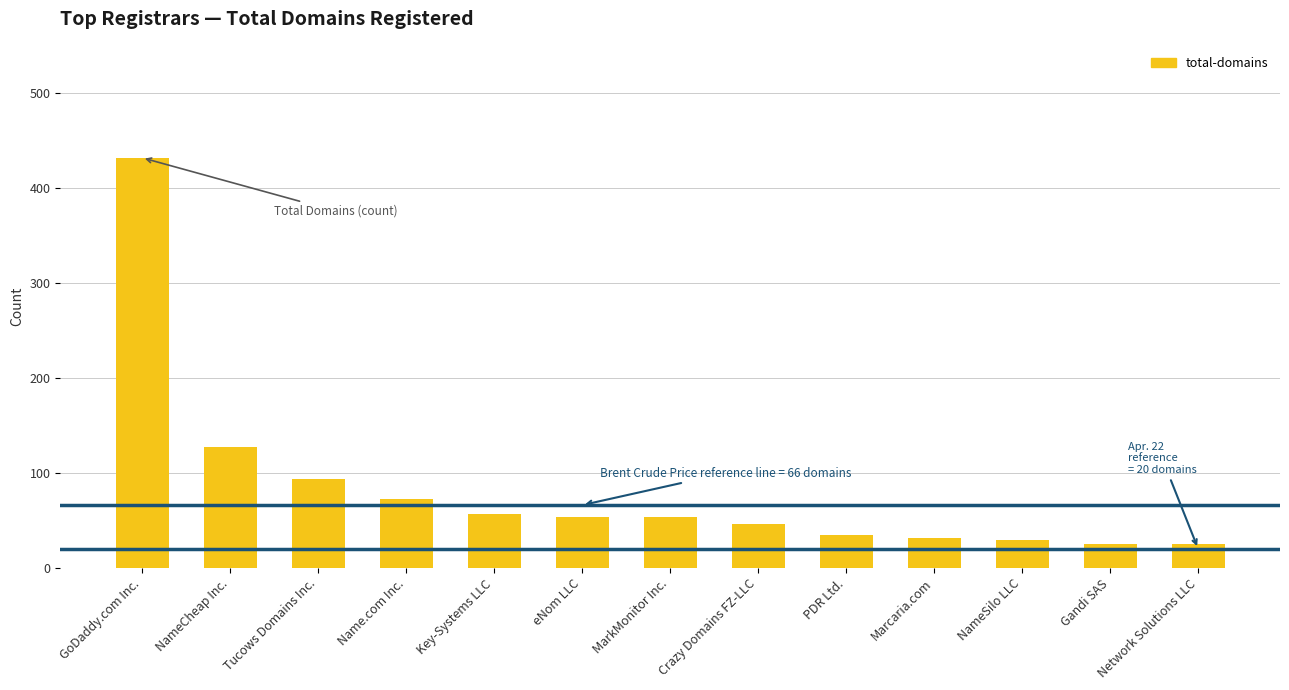

Between PDR Ltd. and NameSilo LLC, which is larger?

PDR Ltd.